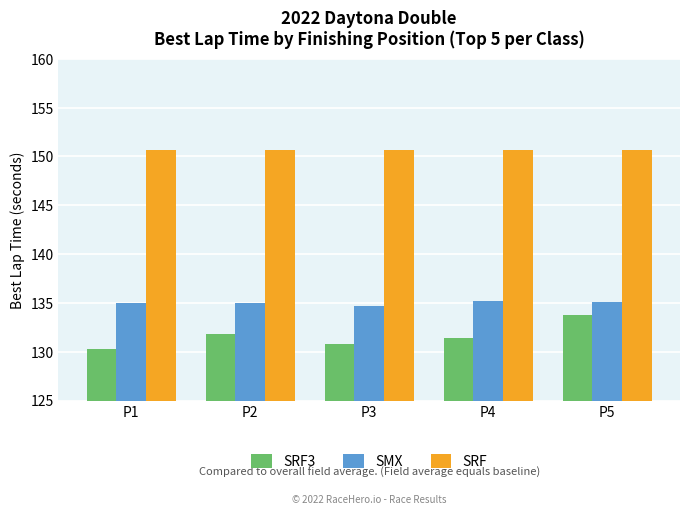

What is the sum of all SRF values?

753.2